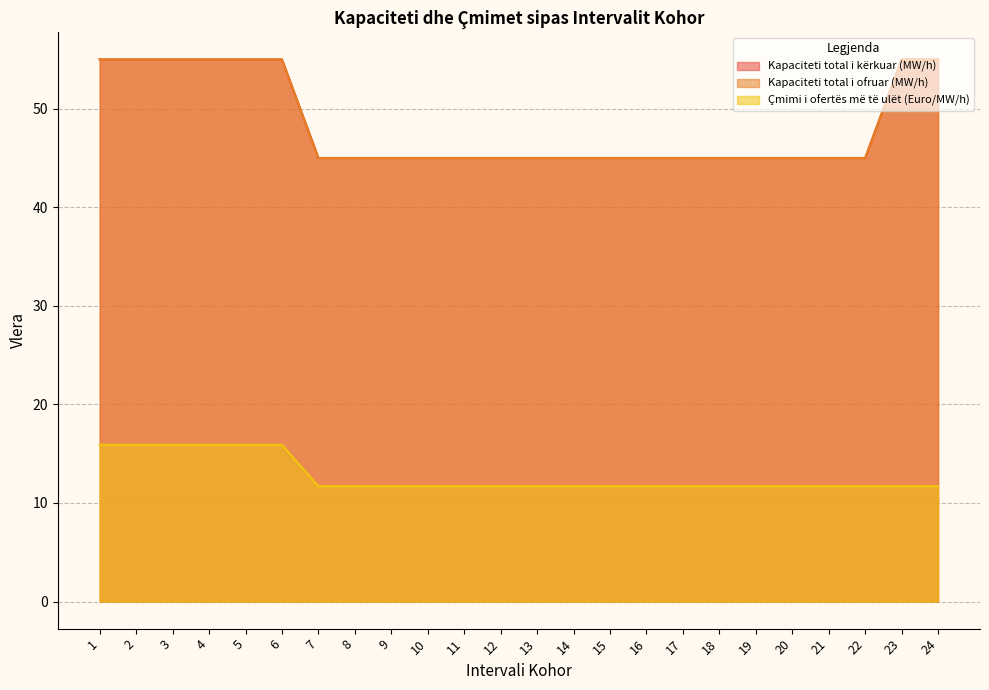

What are all the series names shown in the legend?

Kapaciteti total i kërkuar (MW/h), Kapaciteti total i ofruar (MW/h), Çmimi i ofertës më të ulët (Euro/MW/h)